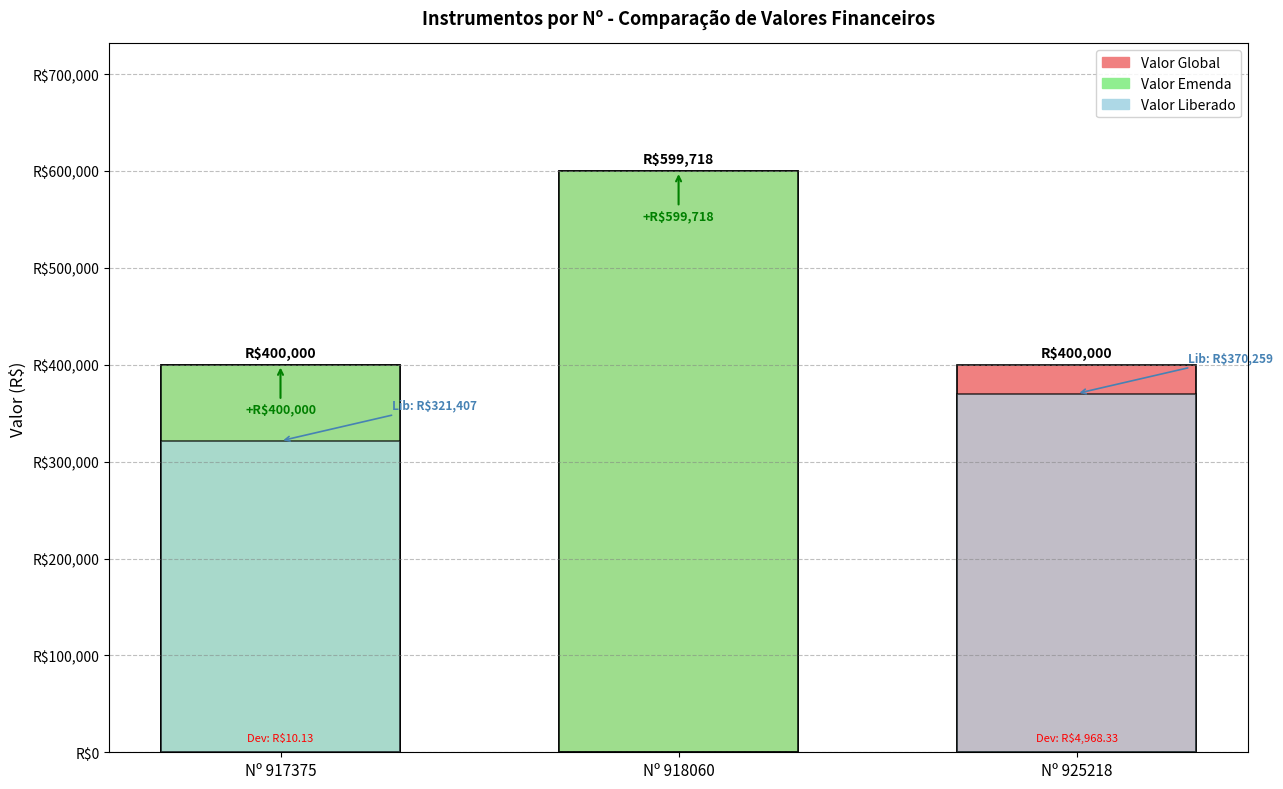

The value of Valor Emenda at Nº 925218 is 0.0. True or false?

True